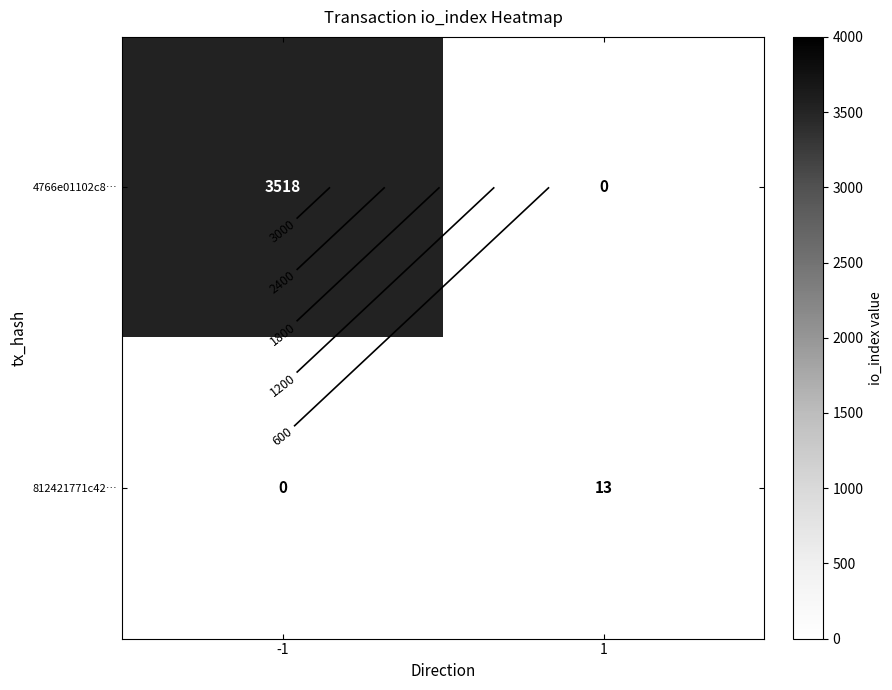

What is the difference between the 812421771c42… values at -1 and 1?

13